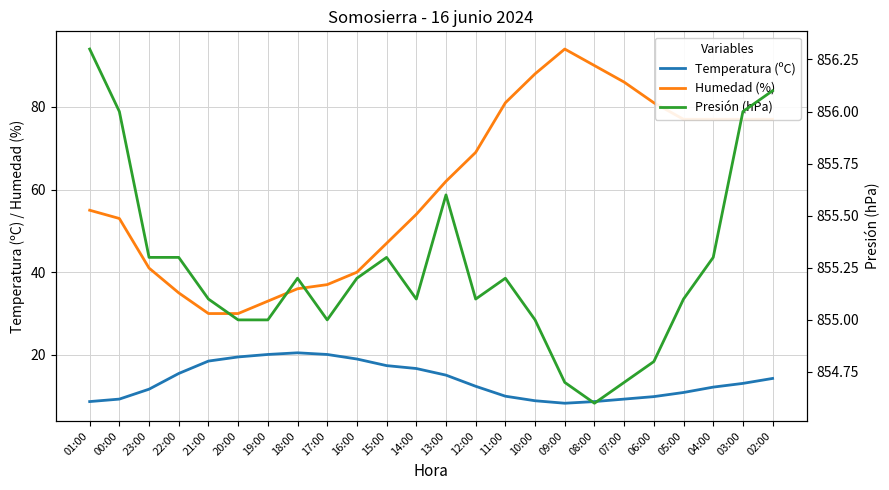

What is the label of the 24th point from the right?

01:00